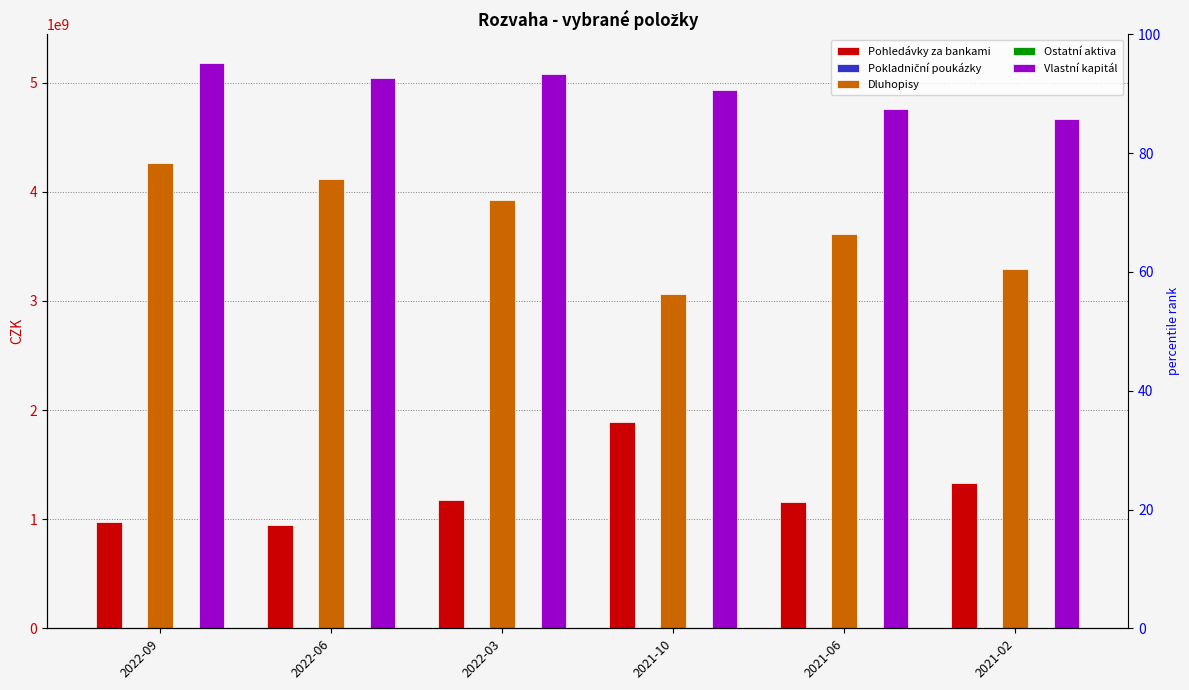

Is it true that Vlastní kapitál equals 4757145578.1 at 2021-06?

True